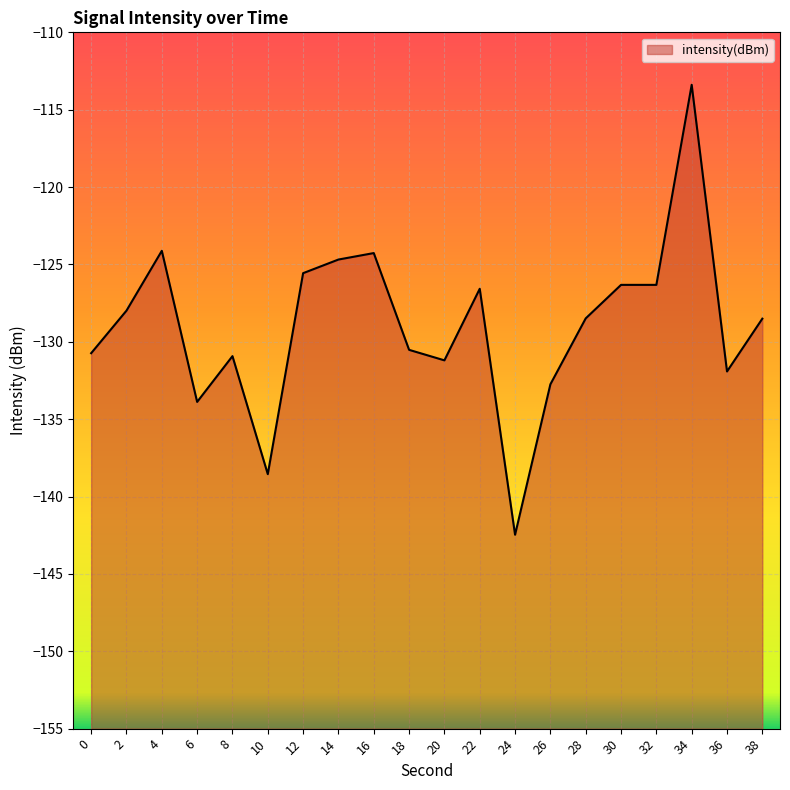

What is the value of the 10th point from the left?

-130.5